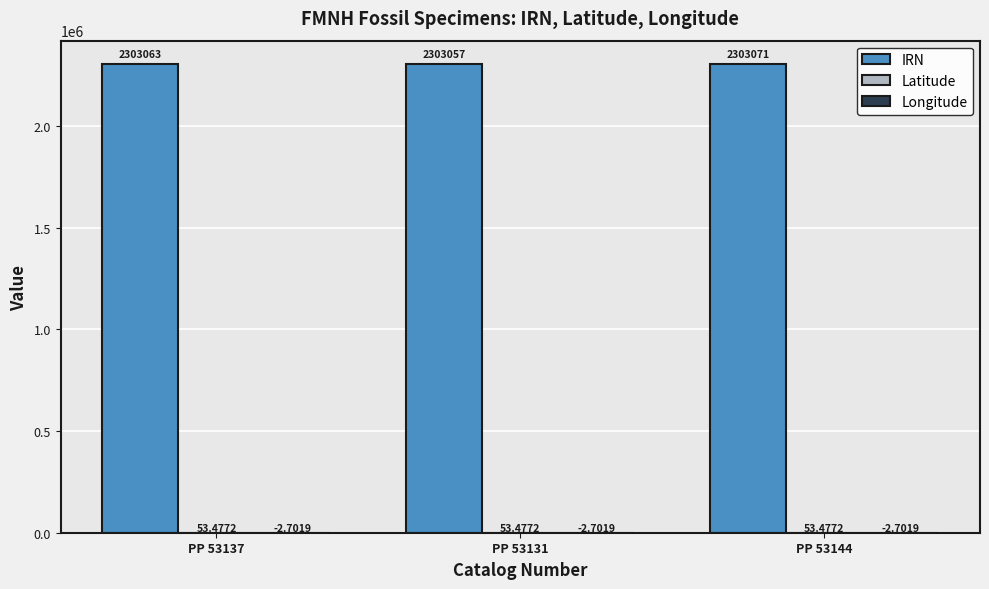

Between PP 53137 and PP 53144, which series saw the biggest shift?

IRN